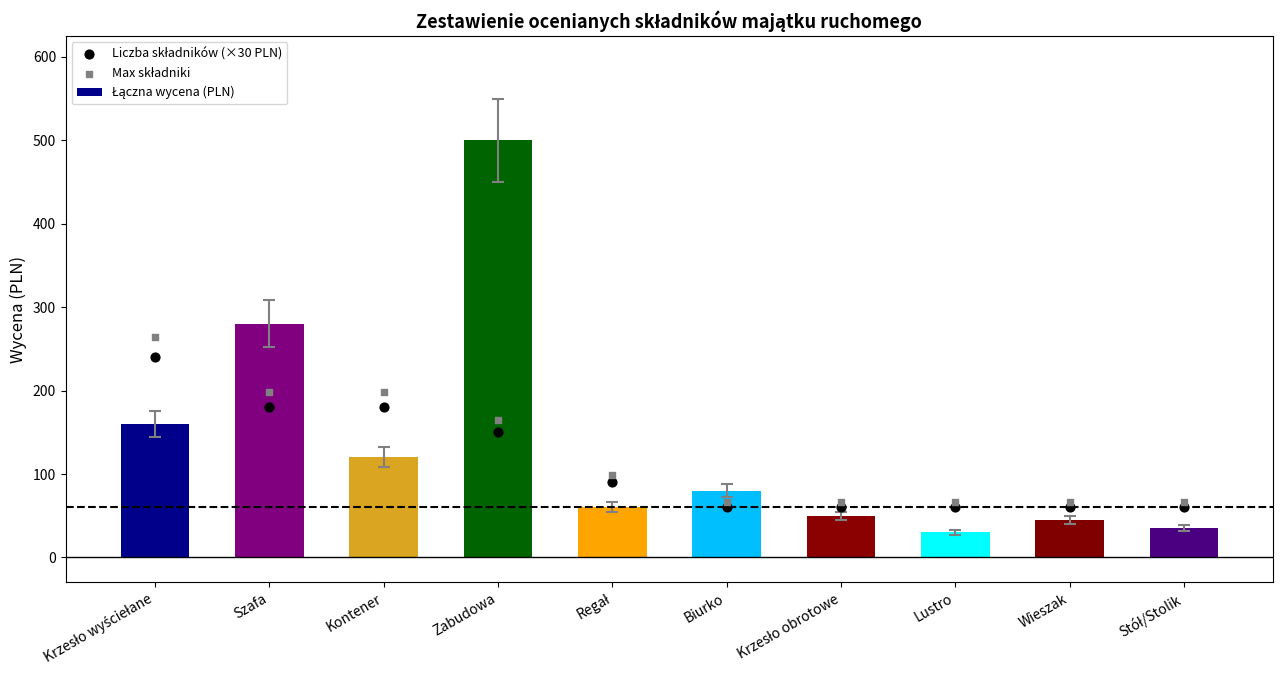

What is the total value across all series at Szafa?

658.0